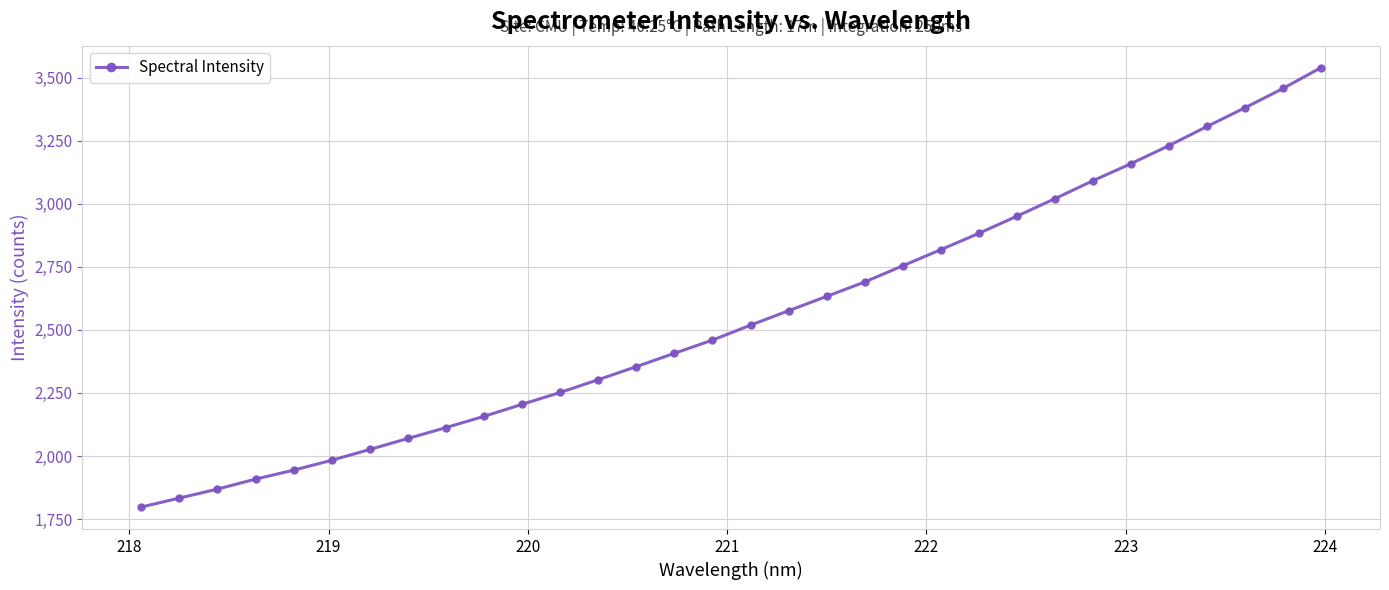

What is the greatest value displayed?

3539.3